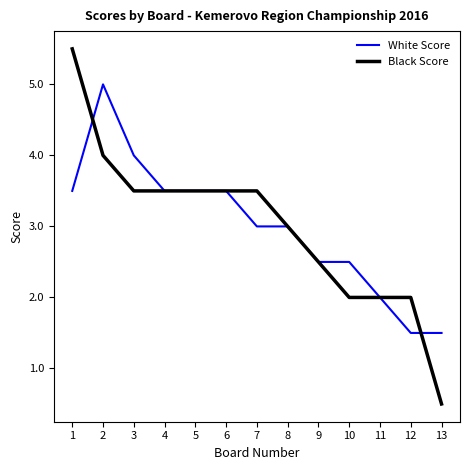

After their last crossing, which series has the higher values: Black Score or White Score?

White Score